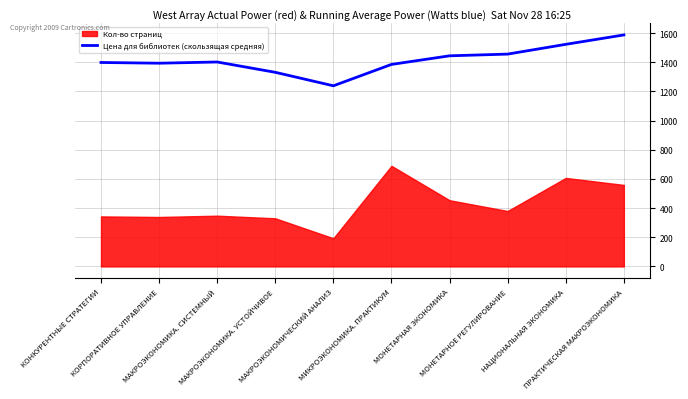

What is the change in value from КОРПОРАТИВНОЕ УПРАВЛЕНИЕ to МОНЕТАРНОЕ РЕГУЛИРОВАНИЕ?

+62.5